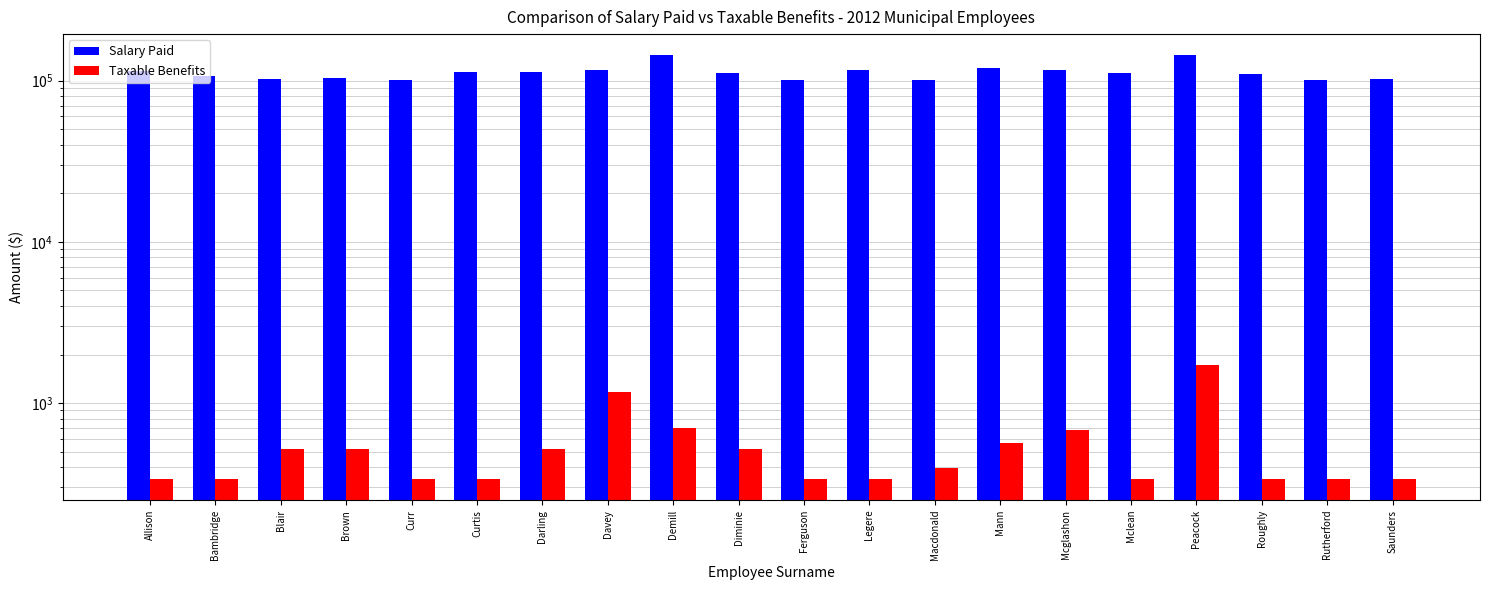

Reading right to left, list all the values displayed in this chart.

Salary Paid: Saunders=101838.6	Rutherford=100595.6	Roughly=110460.0	Peacock=143463.7	Mclean=111276.9	Mcglashon=116064.7	Mann=119933.6	Macdonald=101519.9	Legere=116077.2	Ferguson=101407.3	Diminie=110850.9	Demill=143234.3	Davey=116069.2	Darling=113343.8	Curtis=112356.2	Curr=101013.6	Brown=103673.5	Blair=101924.1	Bambridge=106514.6	Allison=114915.2
Taxable Benefits: Saunders=338.8	Rutherford=338.8	Roughly=338.8	Peacock=1719.8	Mclean=338.8	Mcglashon=678.6	Mann=565.5	Macdonald=396.9	Legere=338.8	Ferguson=338.8	Diminie=517.5	Demill=700.4	Davey=1178.6	Darling=517.5	Curtis=338.8	Curr=338.8	Brown=517.5	Blair=517.5	Bambridge=338.8	Allison=338.8